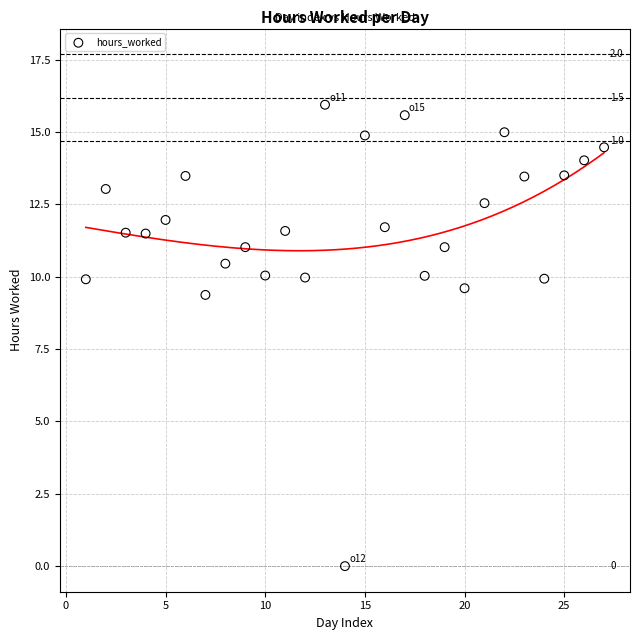

What Y value in the scatter plot is closest to 7?

9.4